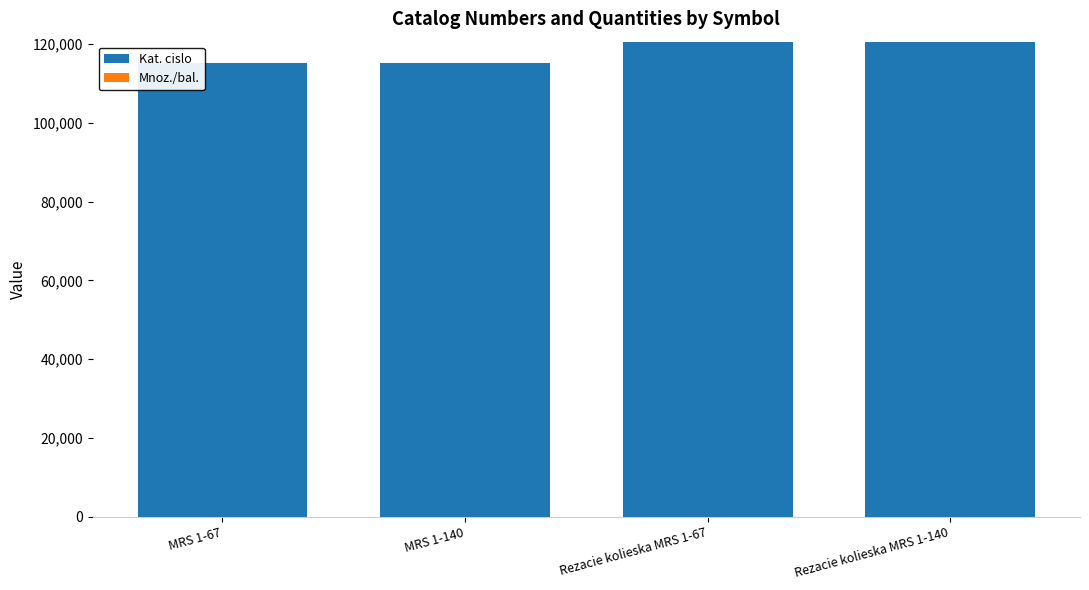

Where is Kat. cislo nearest to the value 117877?

MRS 1-140